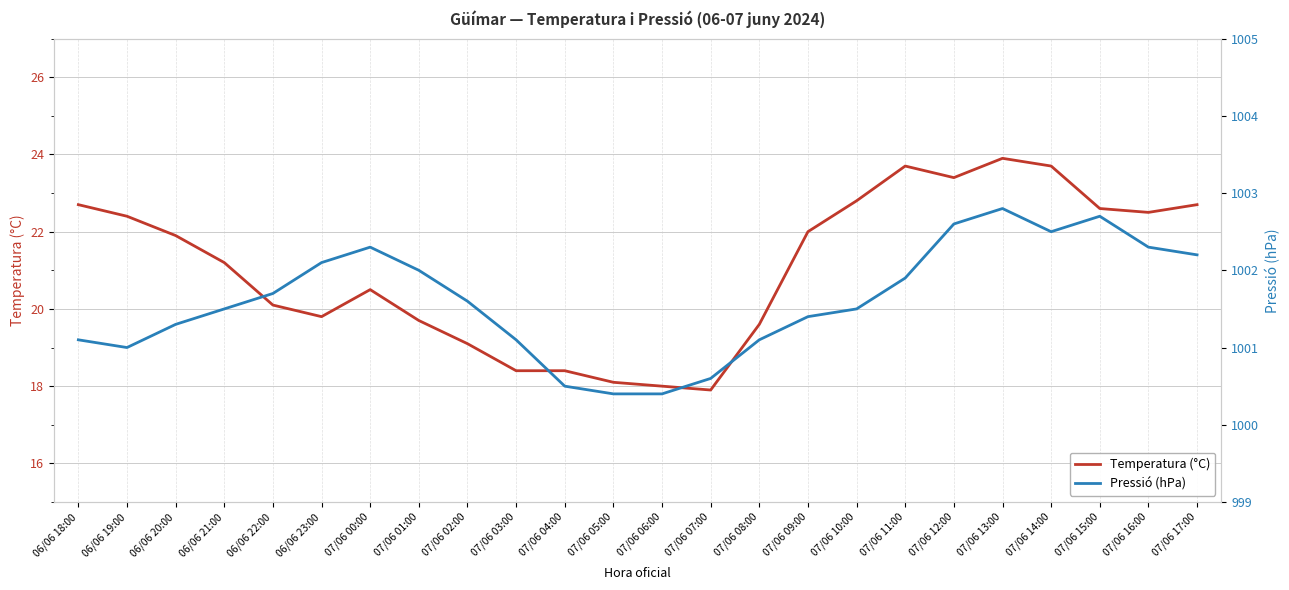

What is the sum of the Pressió (hPa) values at 06/06 20:00 and 06/06 23:00?

2003.4